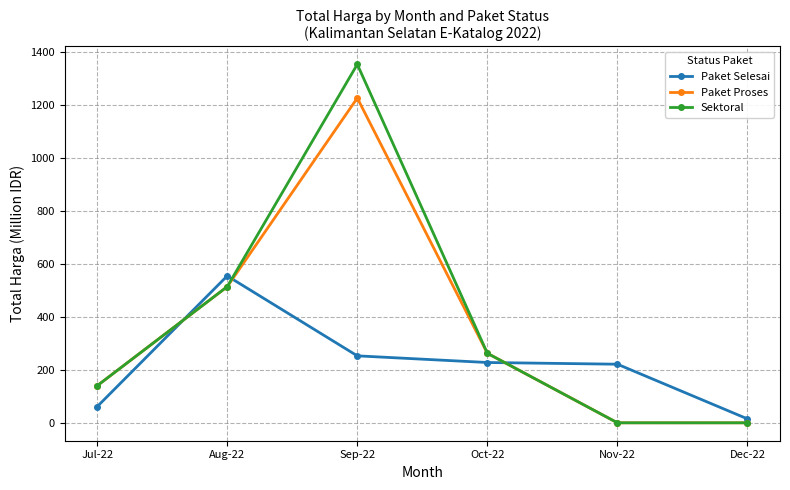

What is the total value across all series at Oct-22?

751.6